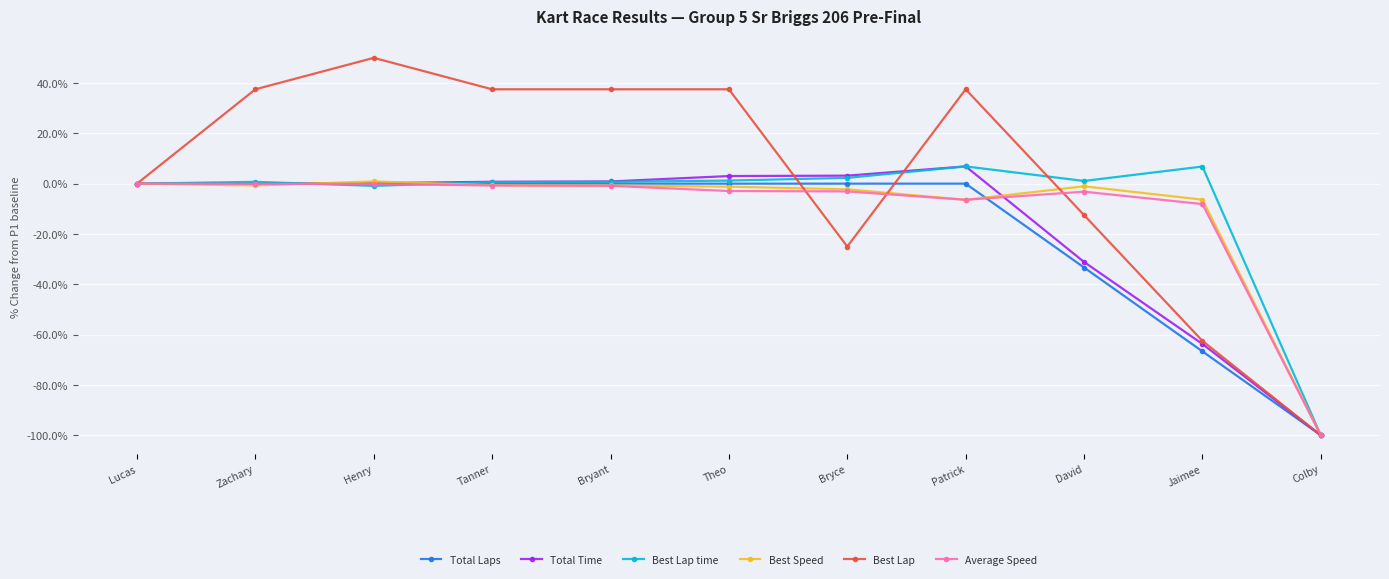

True or false: Best Speed and Best Lap time cross at least once.

True